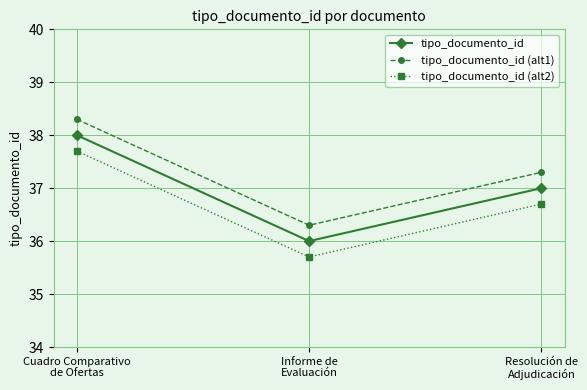

At which label is tipo_documento_id closest to 37?

Resolución de
Adjudicación